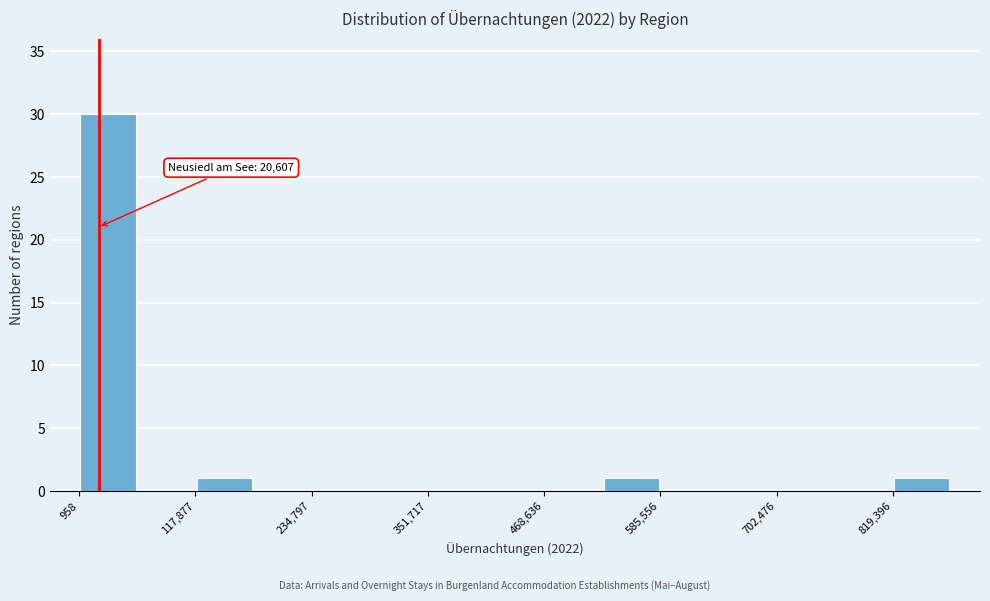

Around what value on the x-axis is the tallest bar? Give the approximate position of its centre, as read against the axis.

40000